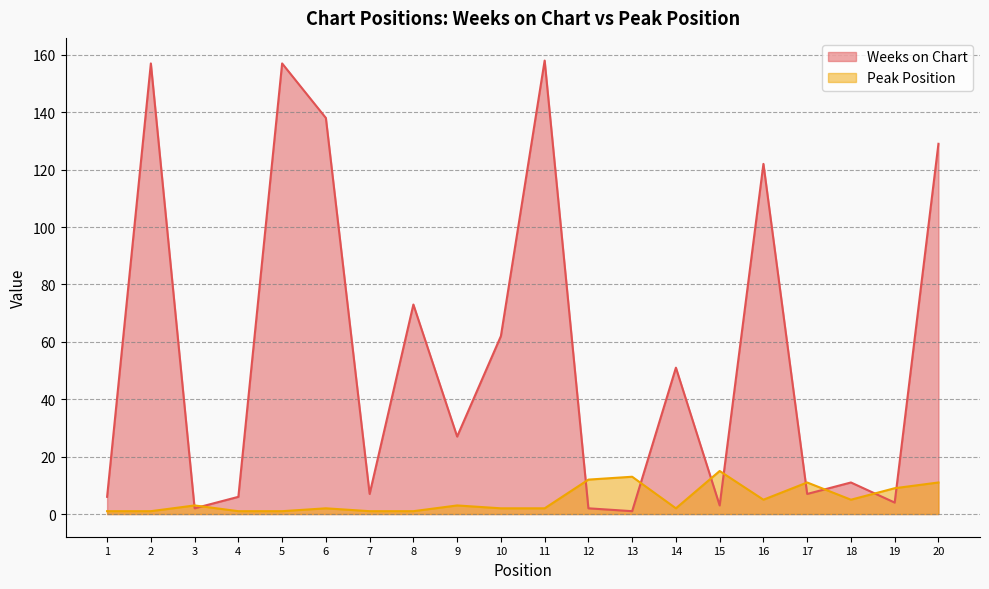

Which label corresponds to the smallest value in the chart?

13